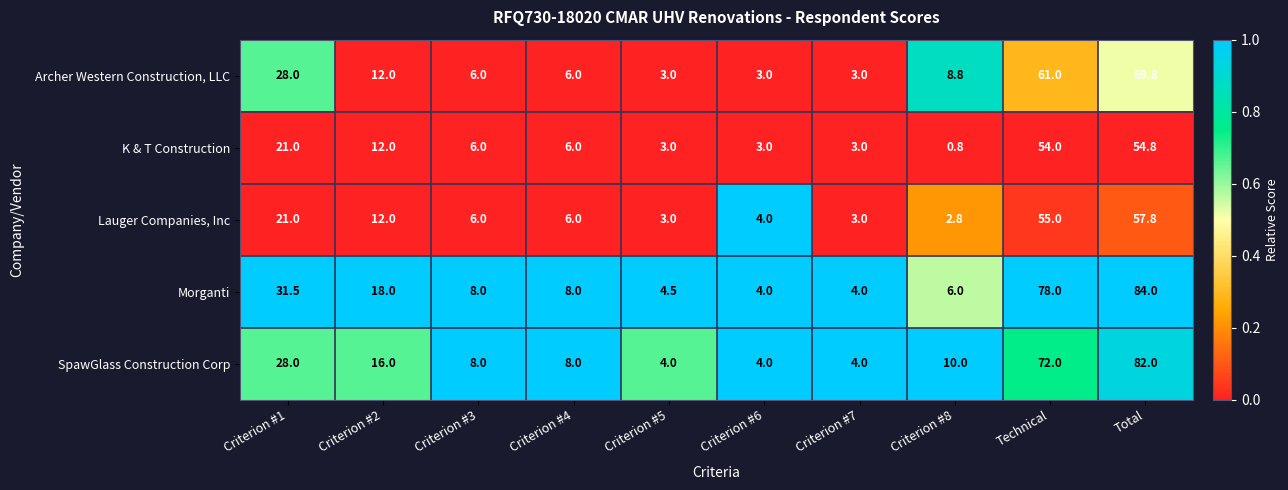

How many categories are shown in the chart?

10